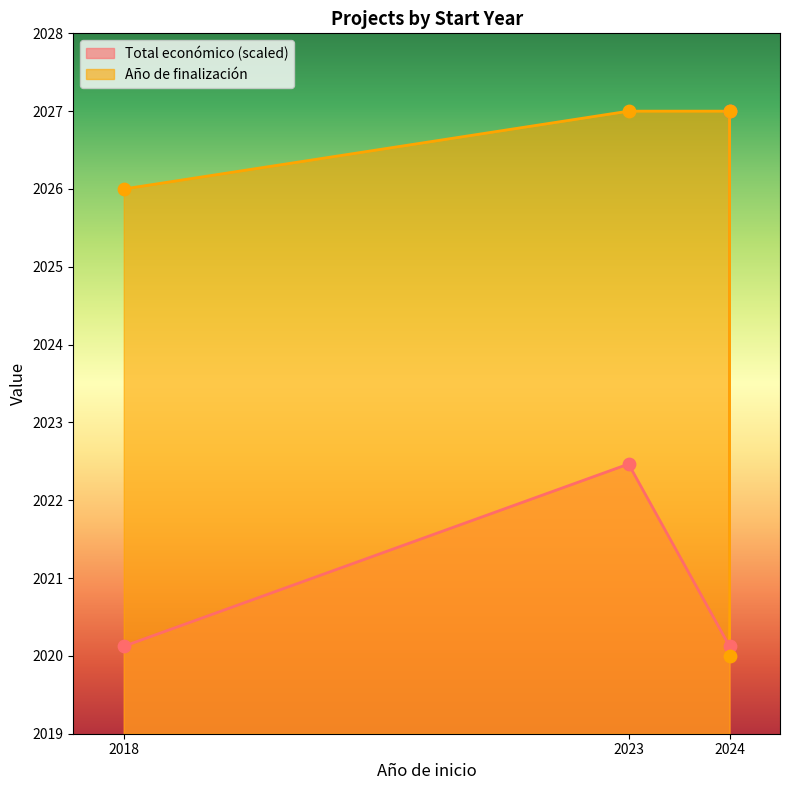

At which category is the sum across all series the highest?

2023